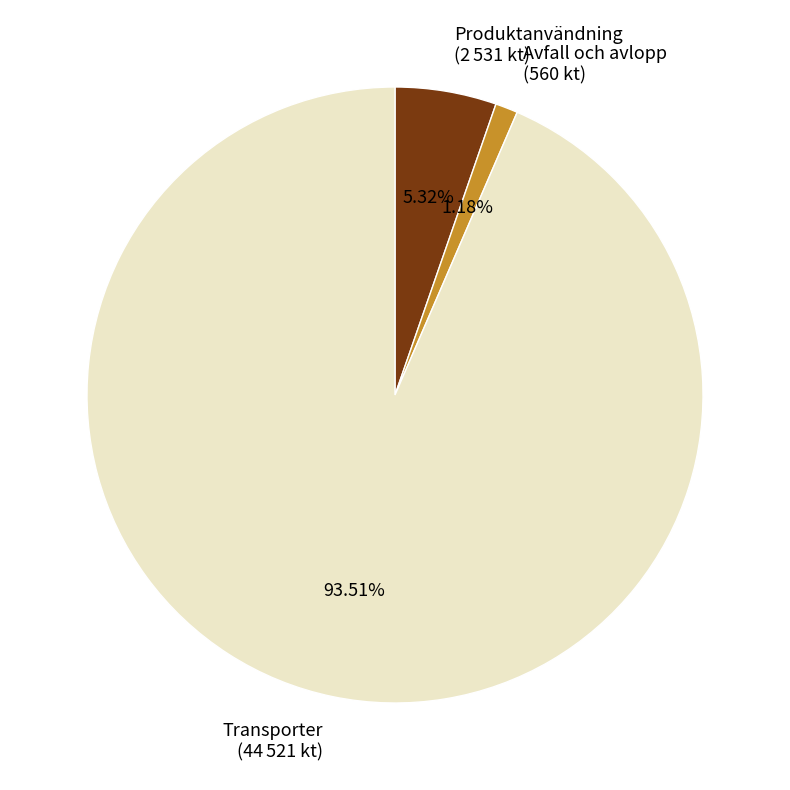

Which category has the biggest portion of the pie?

Transporter (44 521 kt)